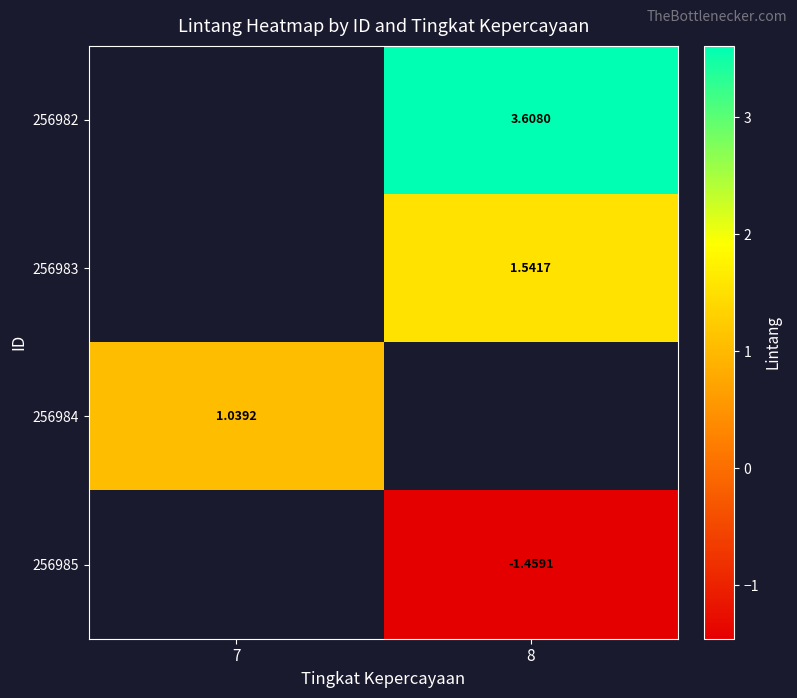

At which label does 256982 first exceed 3?

8